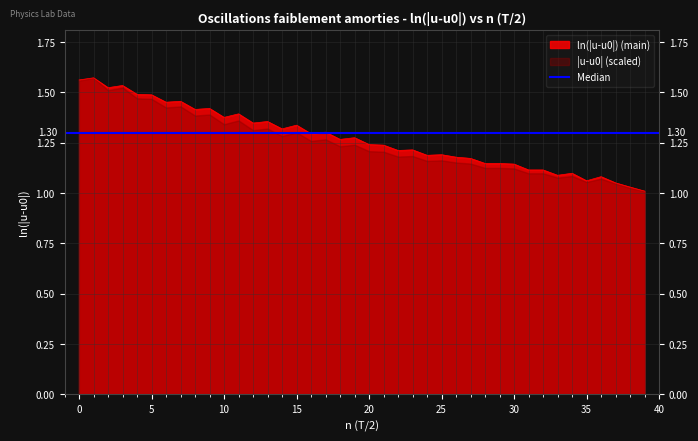

The value at 7 is 1.5. True or false?

True